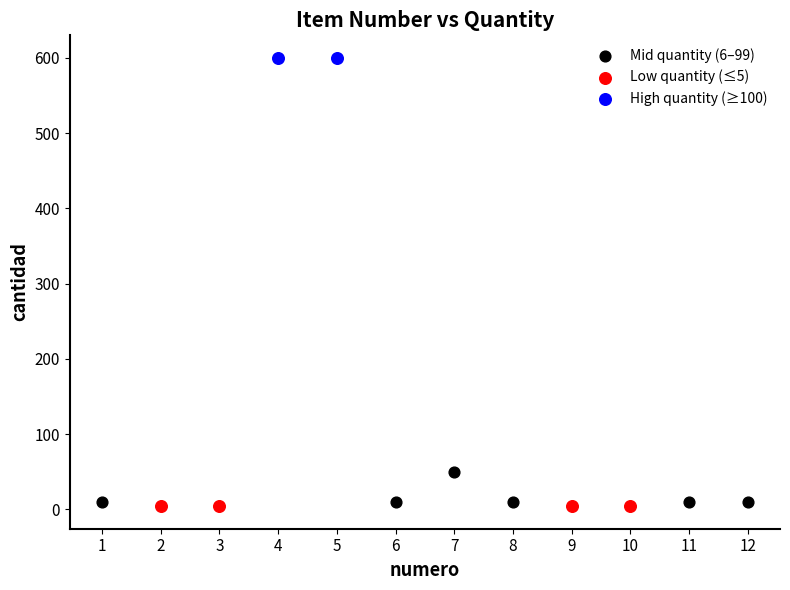

What are all the series names shown in the legend?

Mid quantity (6–99), Low quantity (≤5), High quantity (≥100)